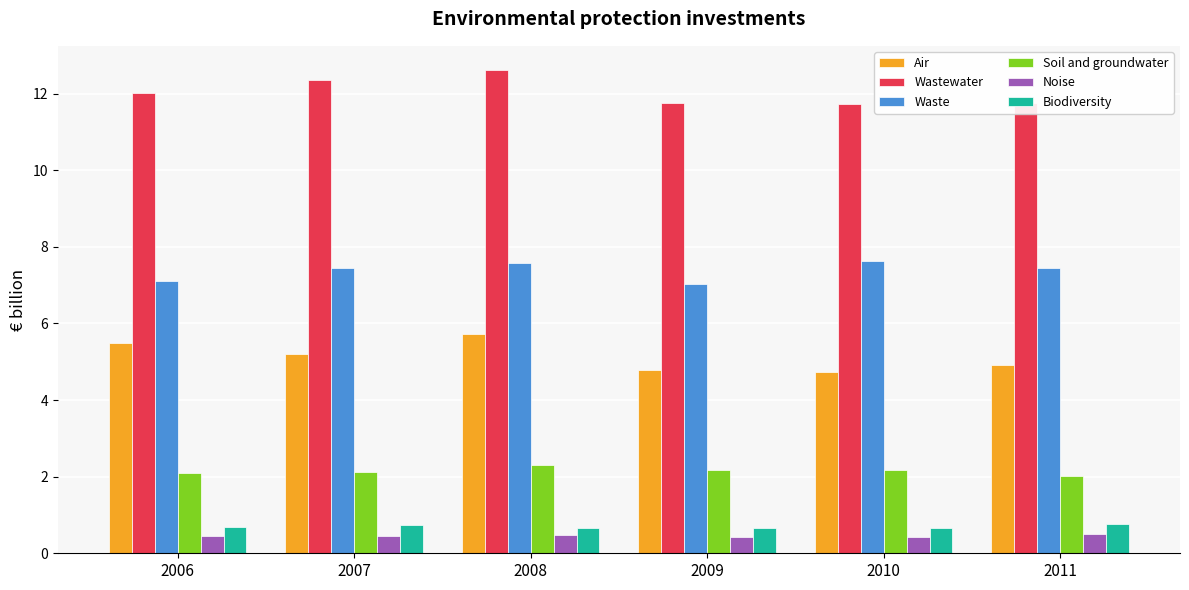

True or false: Soil and groundwater has a value of 2.3 at 2008.

True